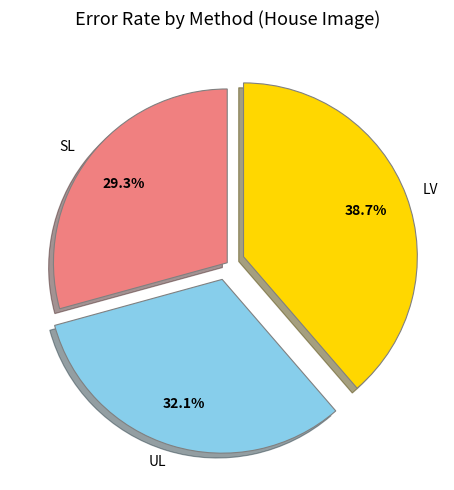

What percentage is NOT represented by UL?

67.9%